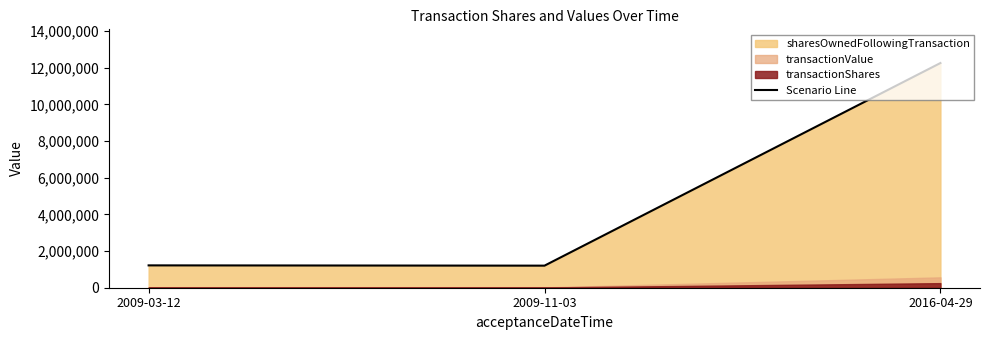

What is the maximum value shown in the chart?

12250000